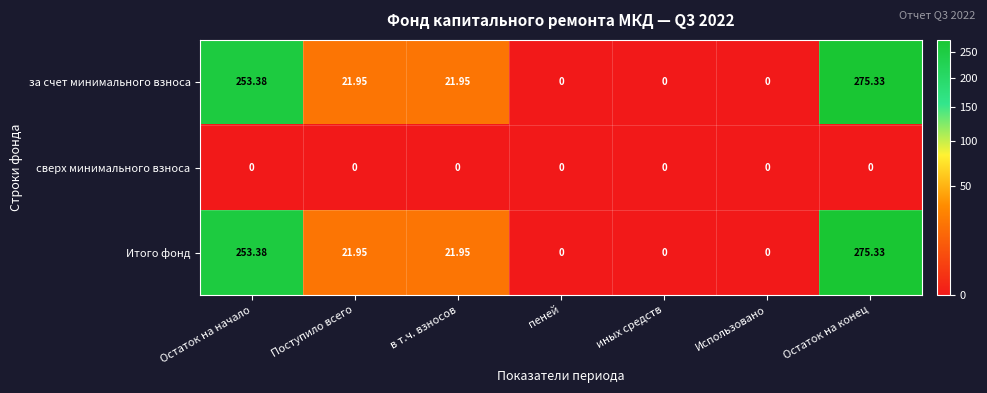

Where does the Итого фонд series first go above 21?

Остаток на начало